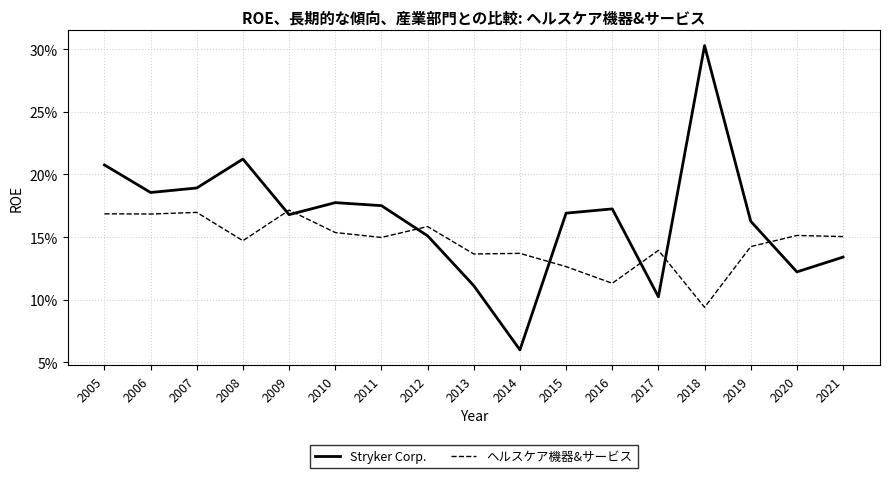

Is this an area chart (filled region under the line)?

No